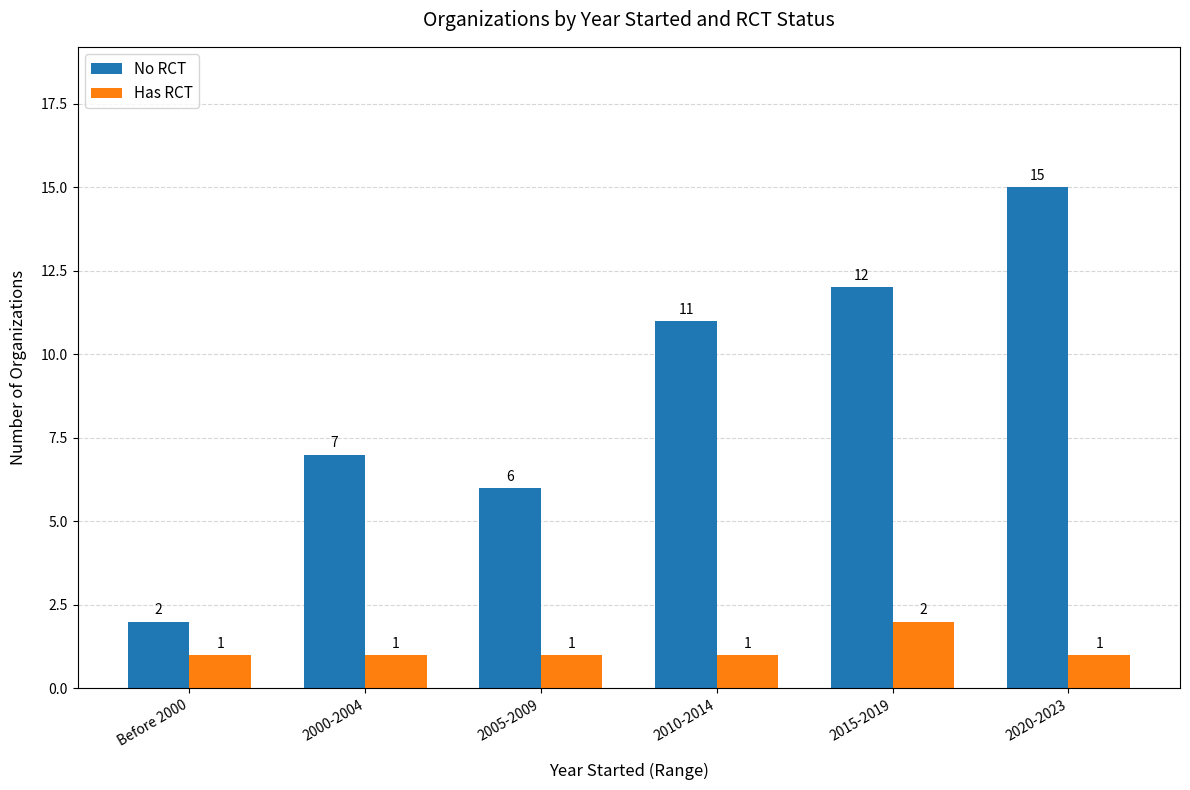

The Has RCT series shows 2 at 2010-2014. True or false?

False